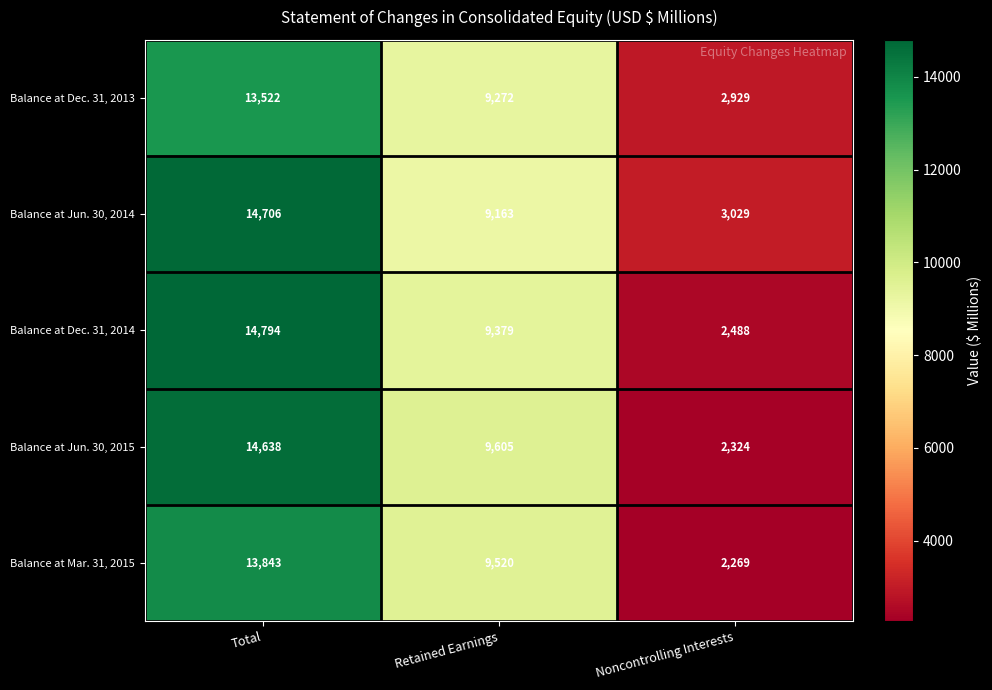

Count the number of data series in this chart.

5